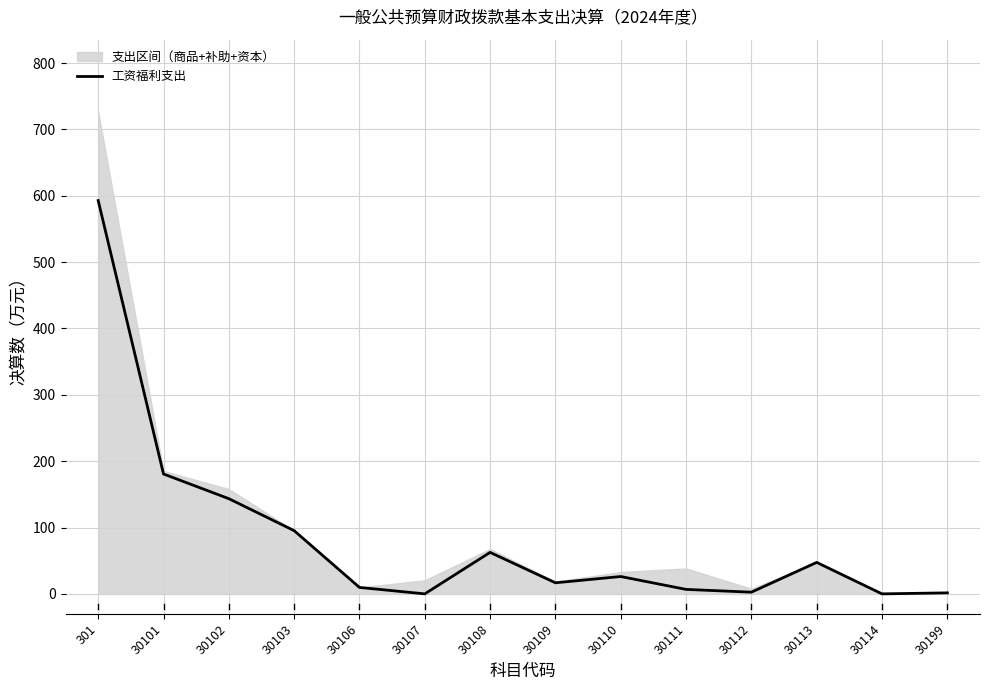

How many lines are shown in the chart?

1